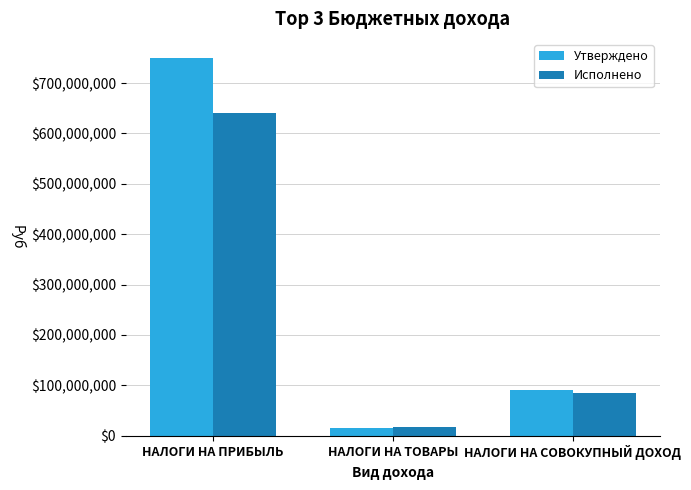

Is it true that Исполнено equals 641024607.6 at НАЛОГИ НА ПРИБЫЛЬ?

True